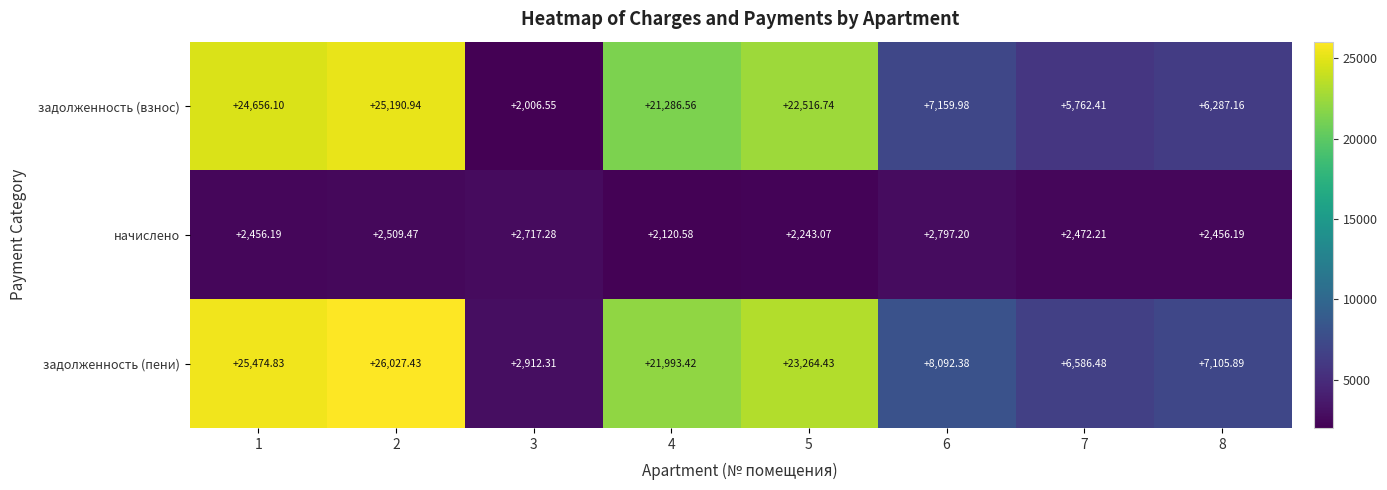

Which series has the largest range (max minus min)?

задолженность (взнос)